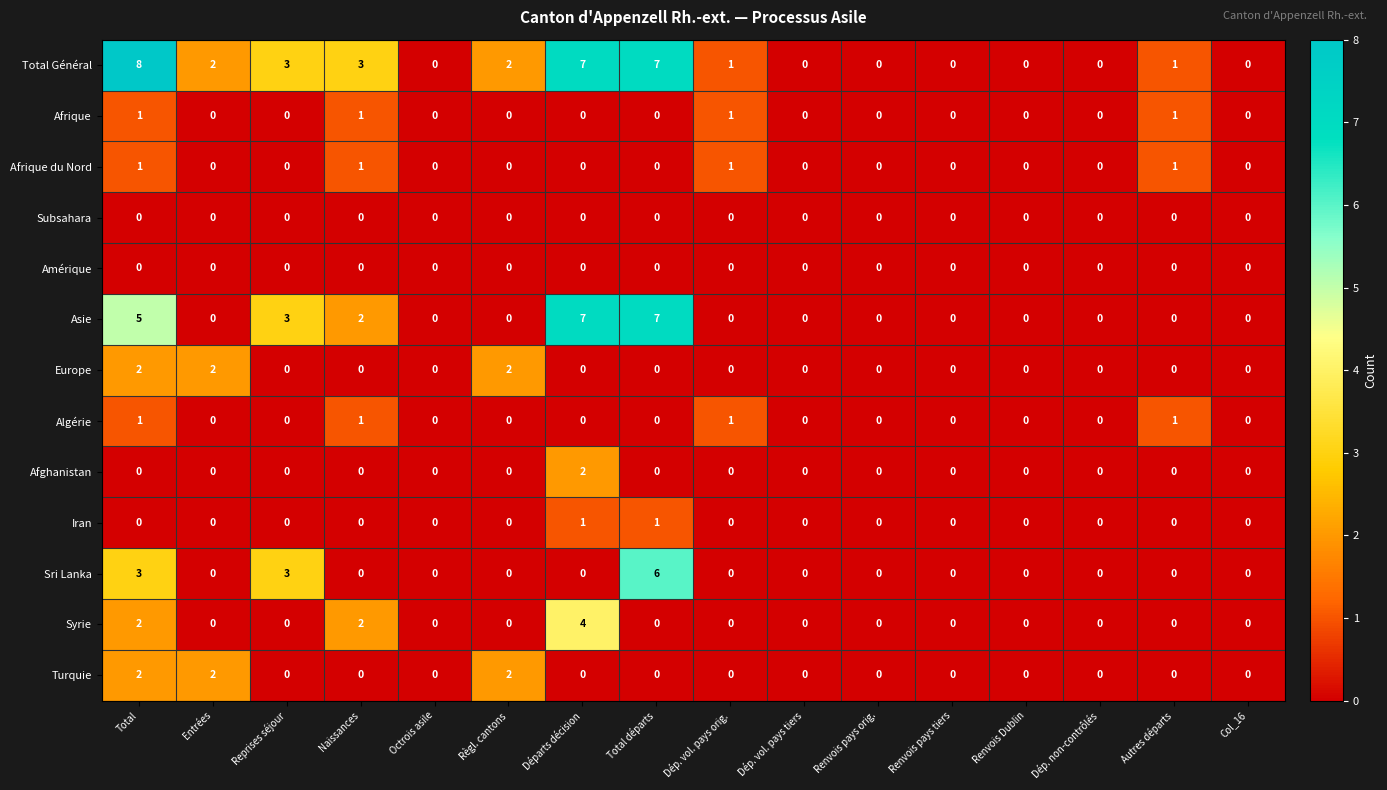

Is it true that Turquie equals 2 at Entrées?

True